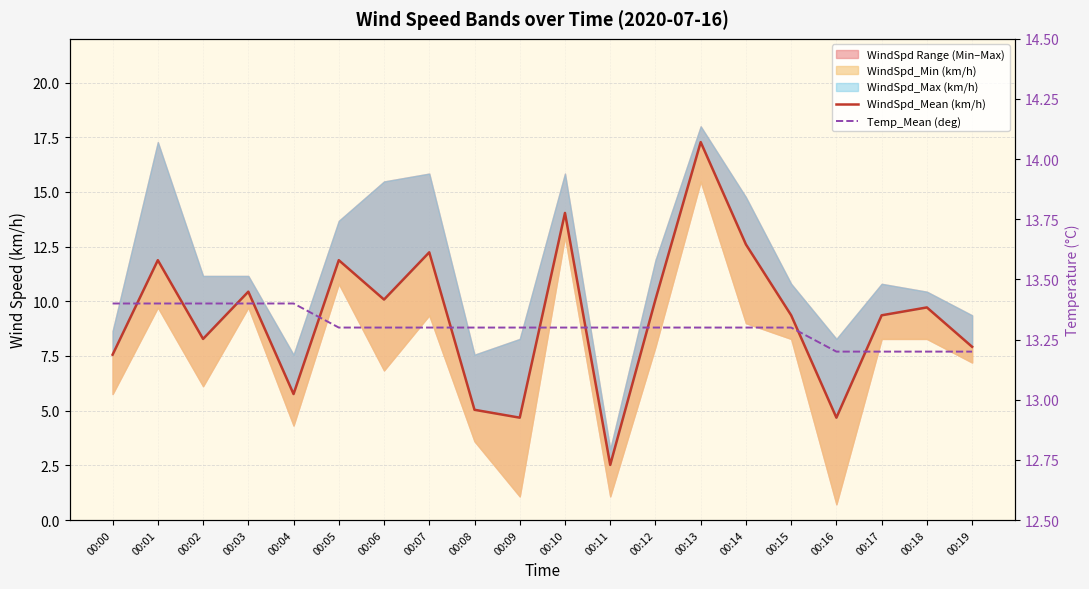

True or false: Temp_Mean (deg) and WindSpd_Mean (km/h) cross at least once.

True